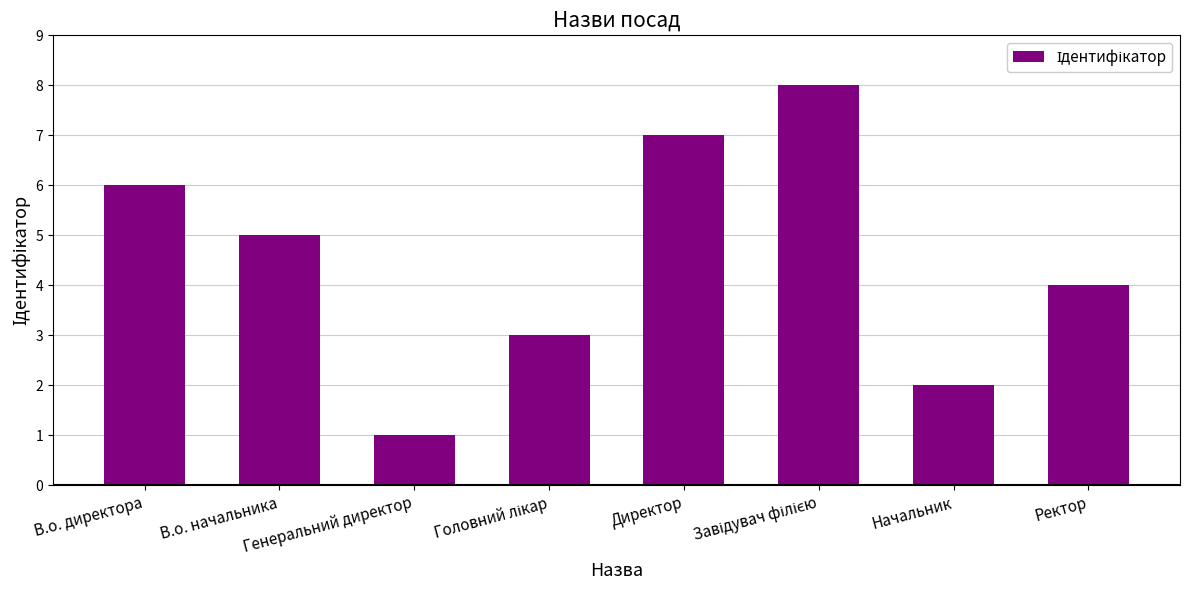

Reading left to right, extract all data points from this chart.

6	5	1	3	7	8	2	4